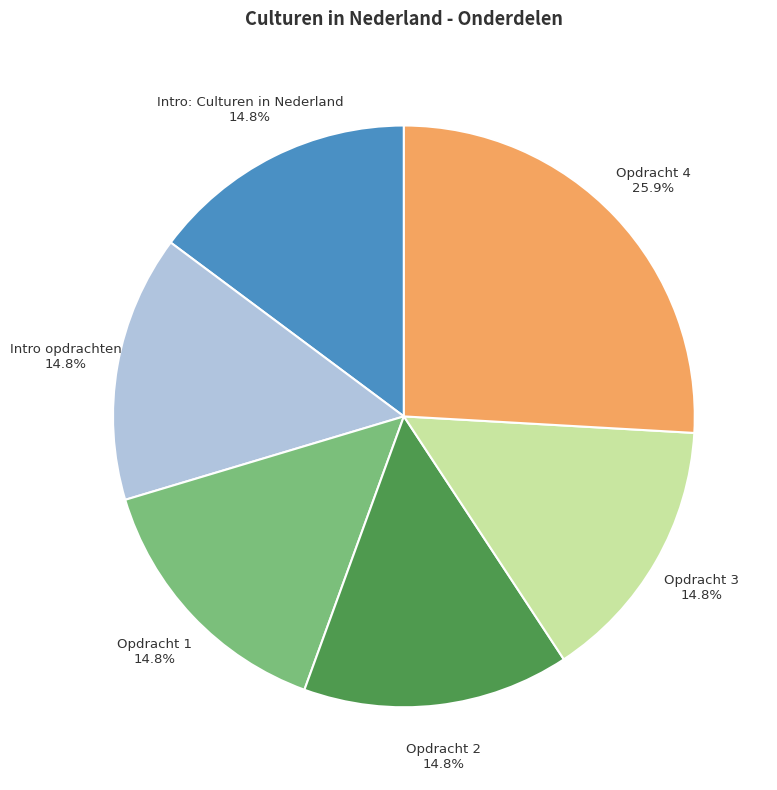

Which slice is the largest?

Opdracht 4